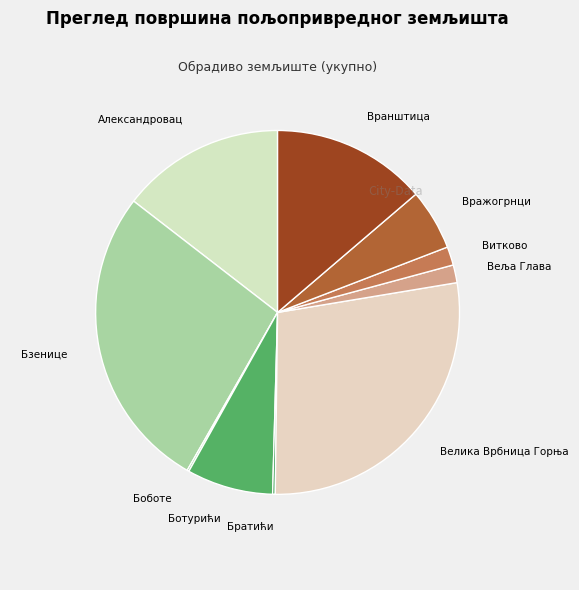

Is it true that Веља Глава is 2% of the pie?

True